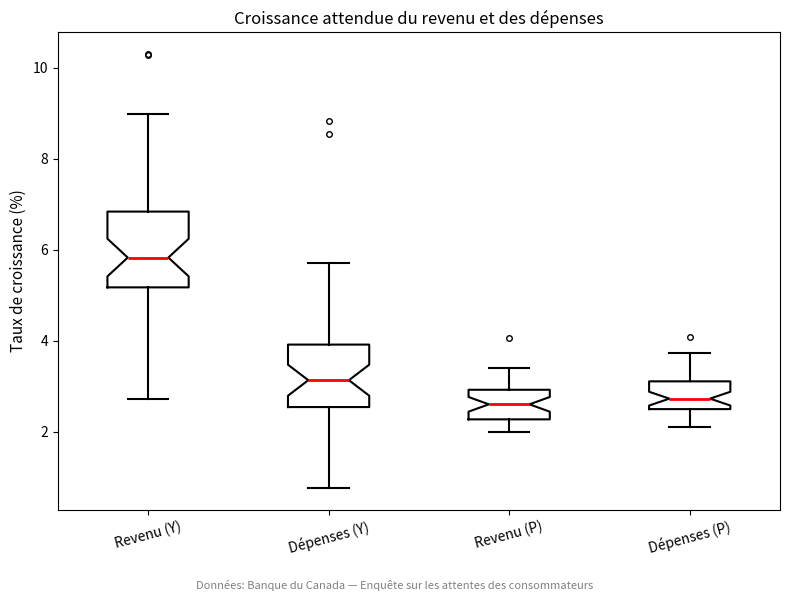

Where is the upper edge of the box for Dépenses (Y) on the y-axis? The values are not printed on the chart, so give them approximately, as read against the axis.

4.0